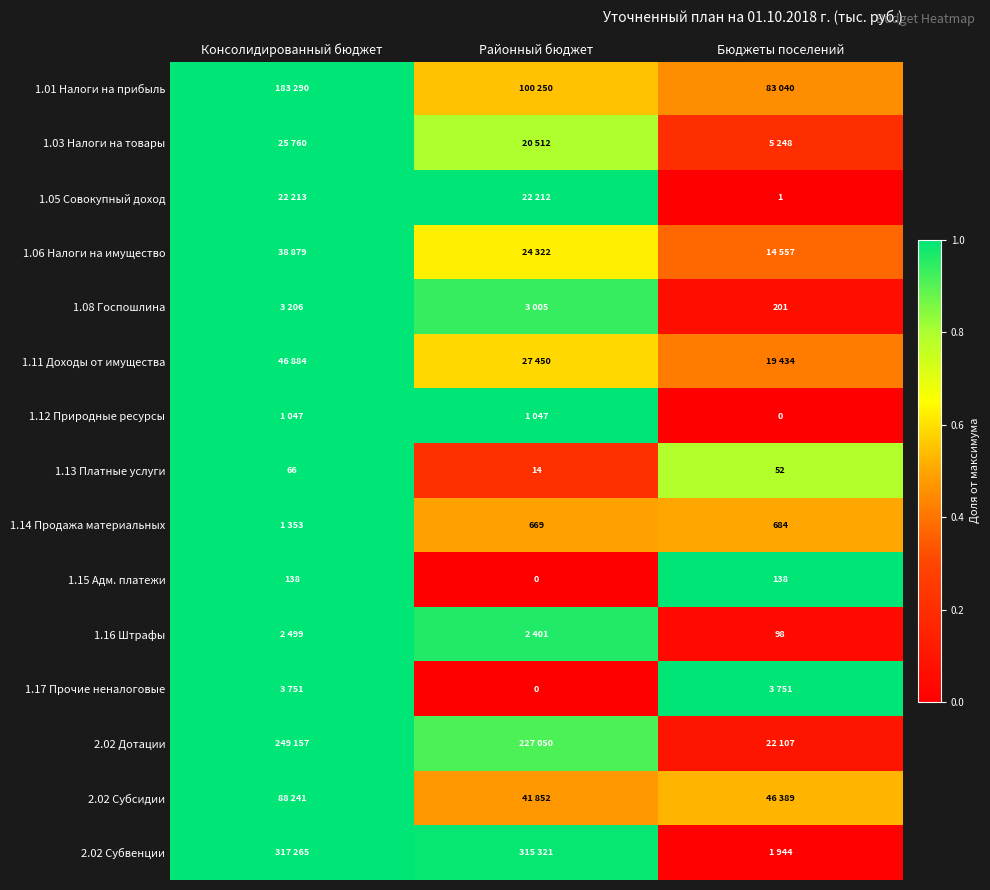

What is the difference between the maximum and minimum values in the 1.08 Госпошлина series?

0.9